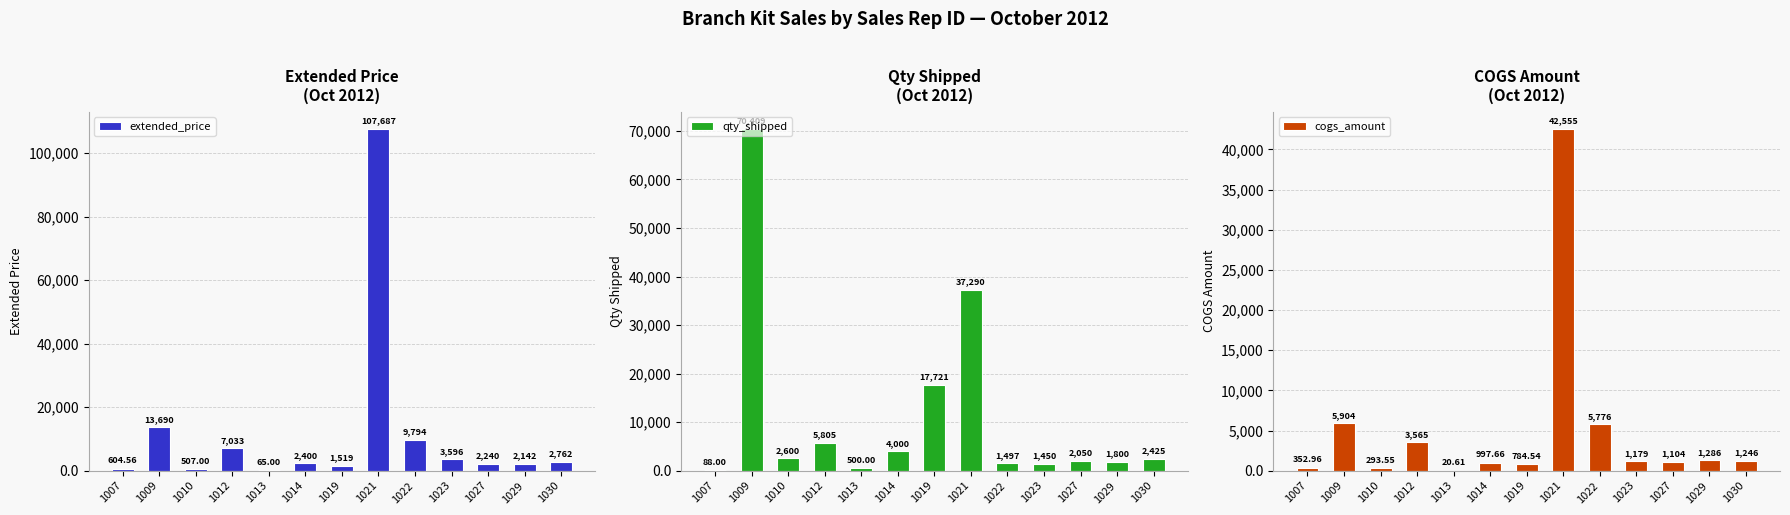

Rank the categories by qty_shipped value from highest to lowest.

1009, 1021, 1019, 1012, 1014, 1010, 1030, 1027, 1029, 1022, 1023, 1013, 1007